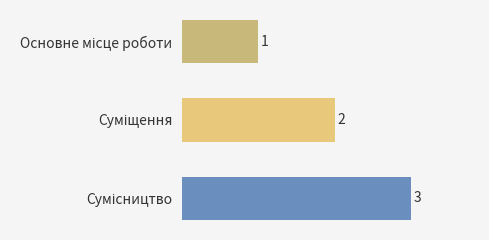

What is the value of the 3rd bar from the top?

3